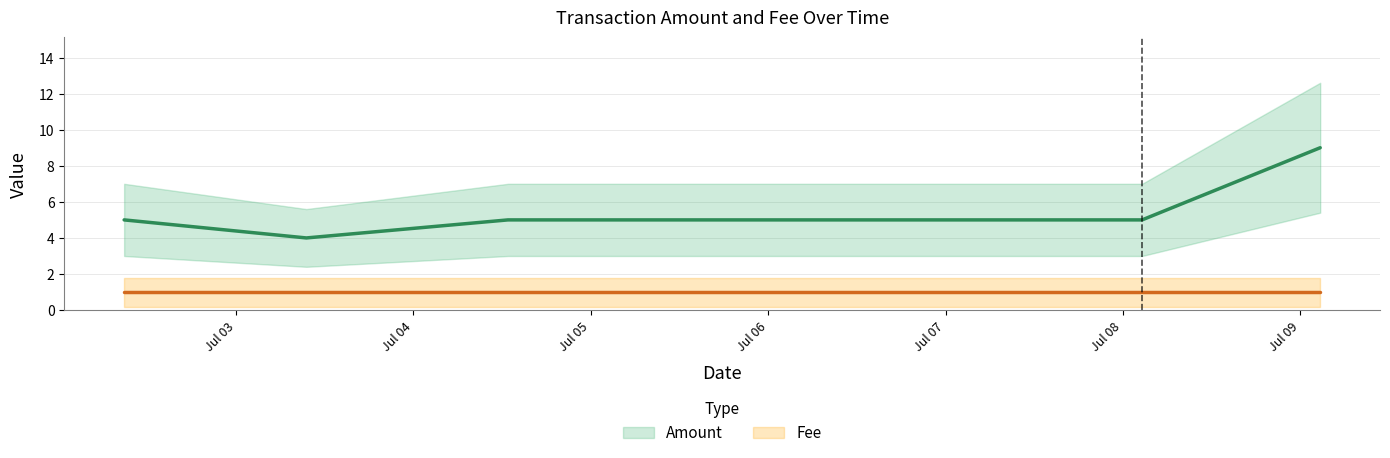

Is it true that the value at 2017-07-02 08:51:14 is 5?

True